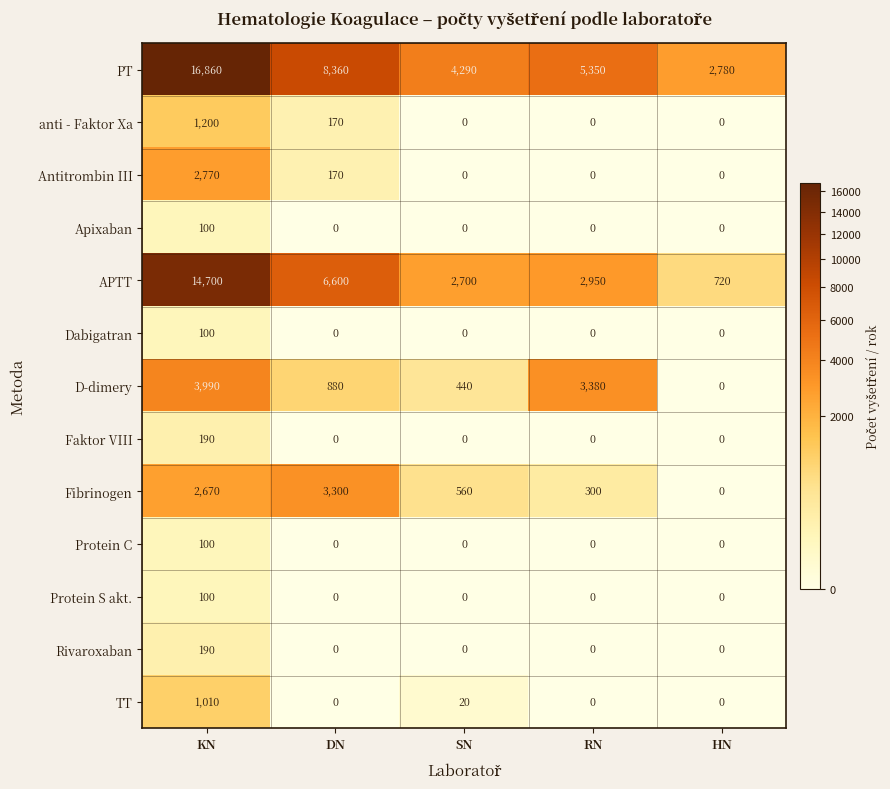

The Antitrombin III series shows 170 at DN. True or false?

True